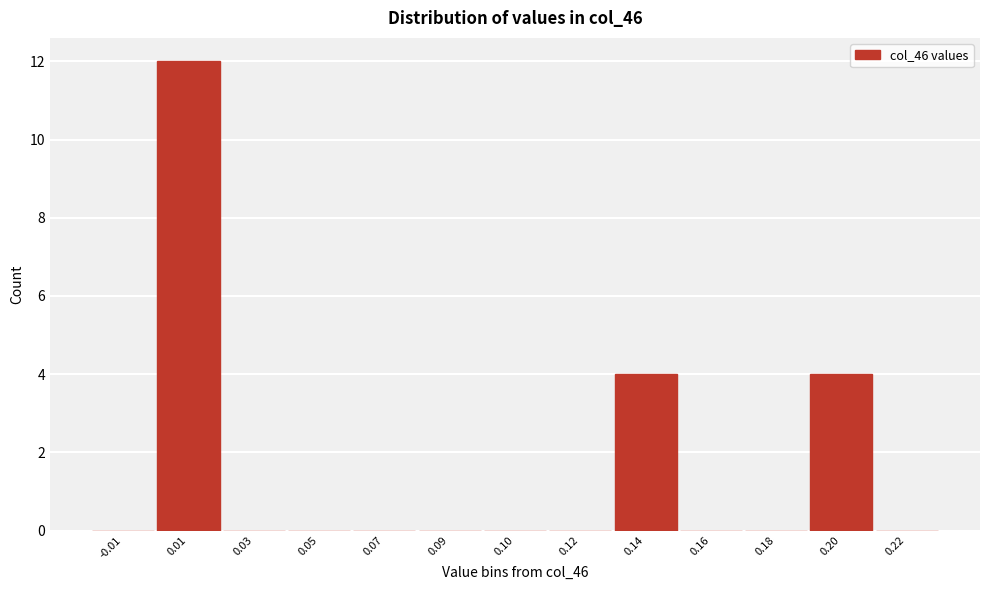

Reading left to right, extract all data points from this chart.

-0.01=0	0.01=12	0.03=0	0.05=0	0.07=0	0.09=0	0.10=0	0.12=0	0.14=4	0.16=0	0.18=0	0.20=4	0.22=0